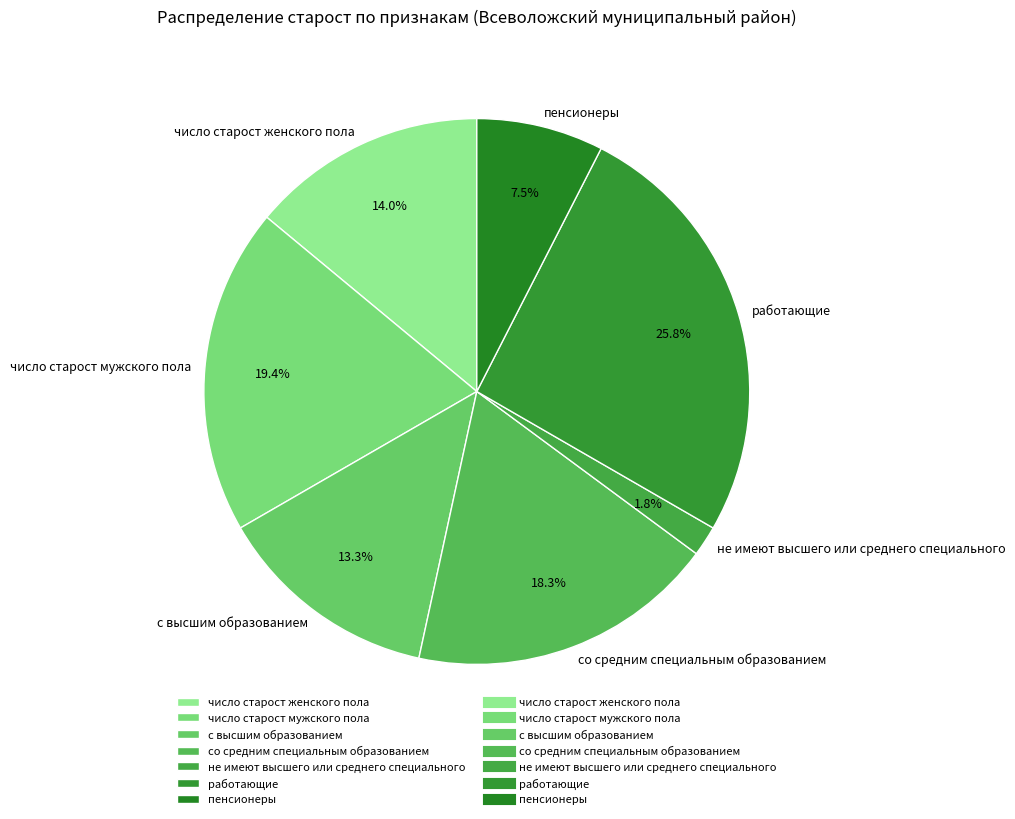

Count the number of slices in the pie.

7